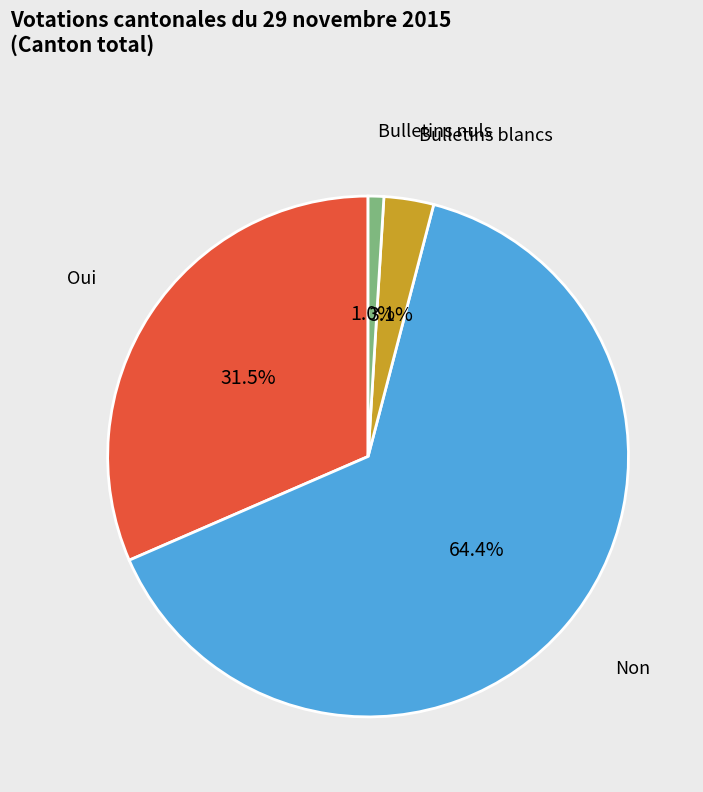

The Non slice represents 64% of the pie. True or false?

True